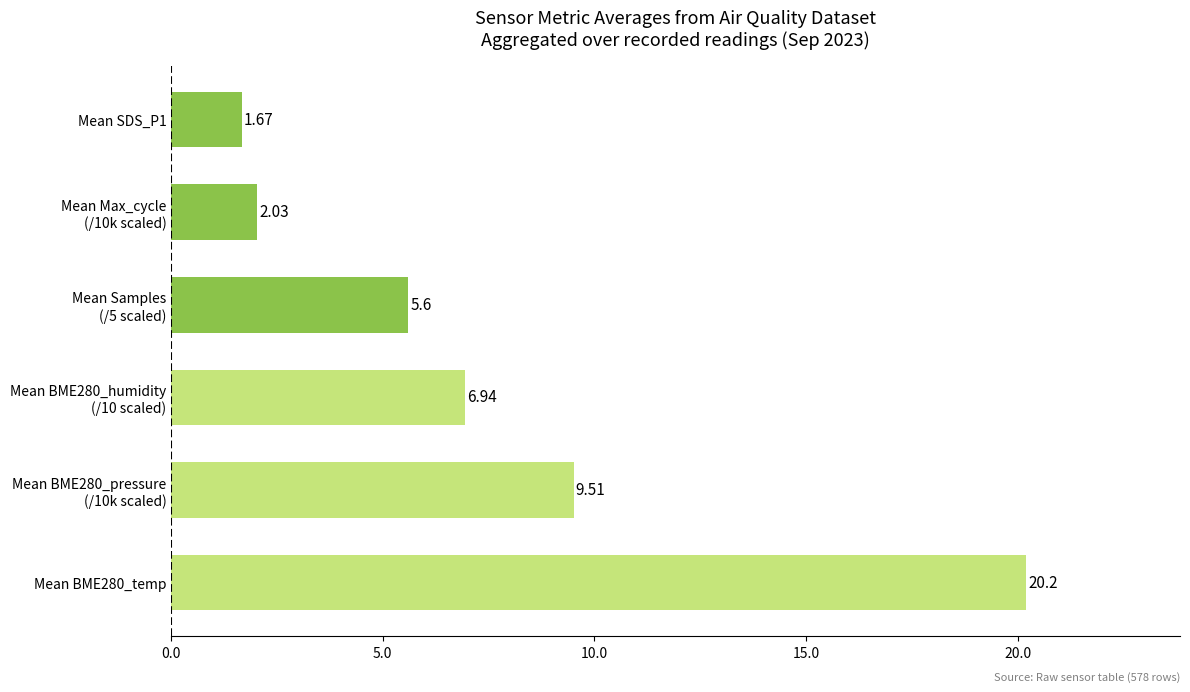

List the labels in order of value, largest first.

Mean BME280_temp, Mean BME280_pressure
(/10k scaled), Mean BME280_humidity
(/10 scaled), Mean Samples
(/5 scaled), Mean Max_cycle
(/10k scaled), Mean SDS_P1